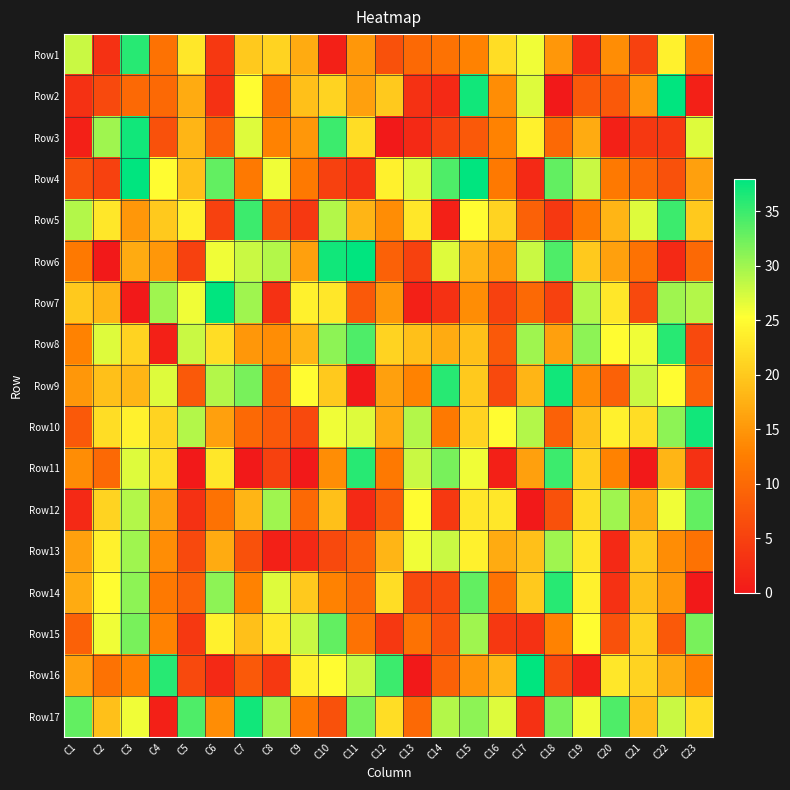

What is the maximum value shown in the chart?

38